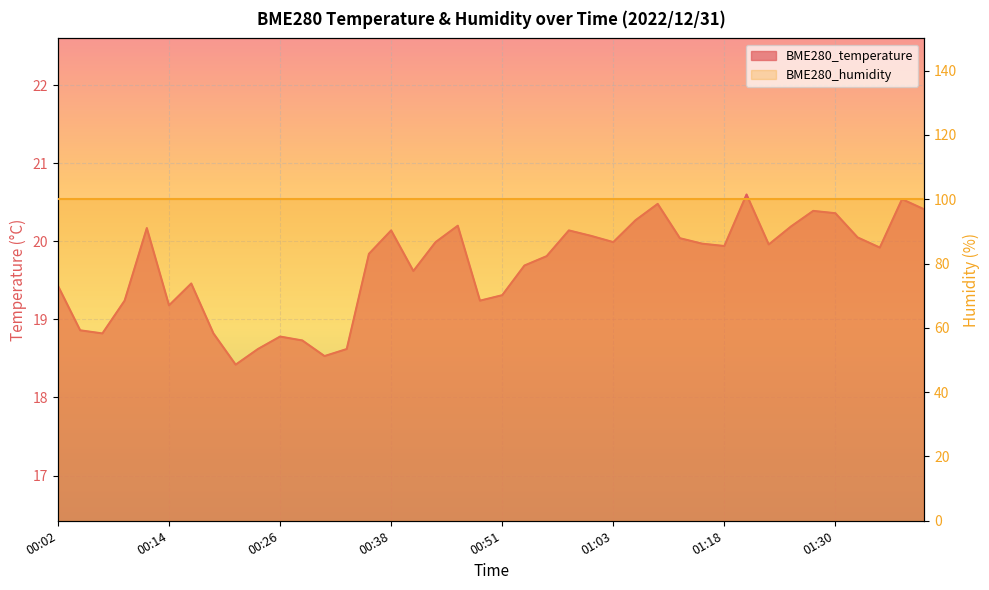

At which category does the data reach its first local valley?

00:07